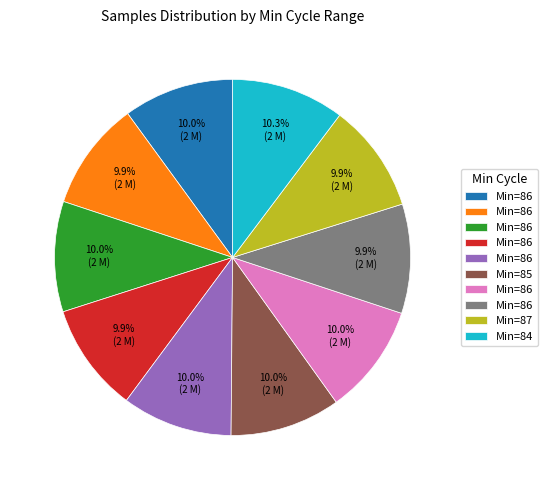

Is there any slice that represents more than half of the pie?

No